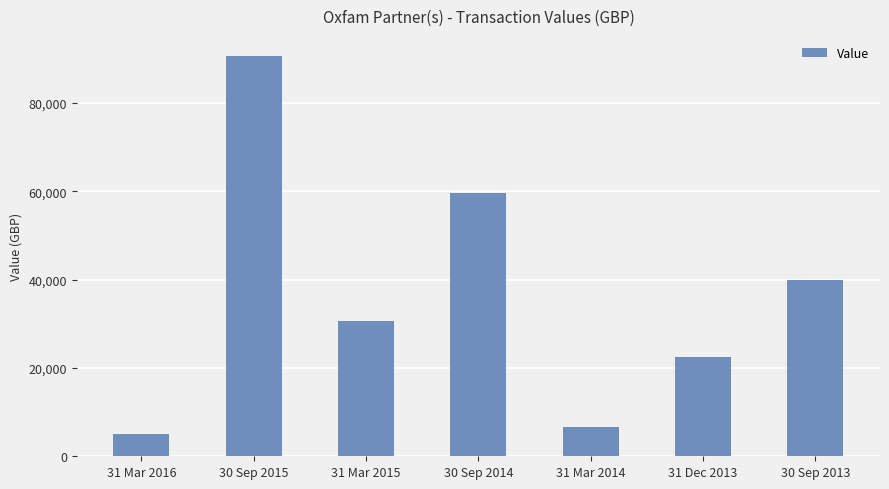

What is the greatest value displayed?

90660.5